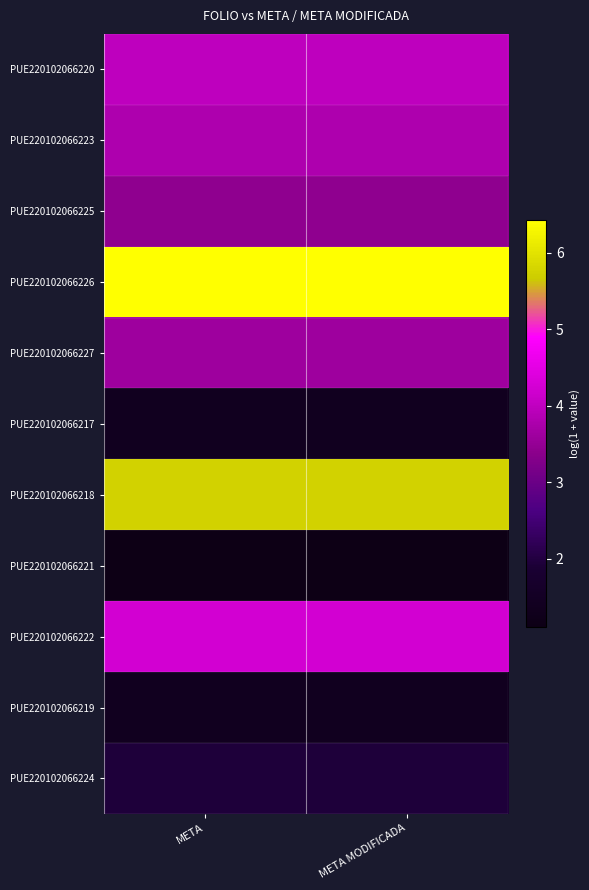

Reading left to right, list all the values displayed in this chart.

PUE220102066220: META=4.0	META MODIFICADA=4.0
PUE220102066223: META=3.8	META MODIFICADA=3.8
PUE220102066225: META=3.4	META MODIFICADA=3.4
PUE220102066226: META=6.4	META MODIFICADA=6.4
PUE220102066227: META=3.6	META MODIFICADA=3.6
PUE220102066217: META=1.4	META MODIFICADA=1.4
PUE220102066218: META=5.8	META MODIFICADA=5.8
PUE220102066221: META=1.1	META MODIFICADA=1.1
PUE220102066222: META=4.2	META MODIFICADA=4.2
PUE220102066219: META=1.4	META MODIFICADA=1.4
PUE220102066224: META=1.9	META MODIFICADA=1.9